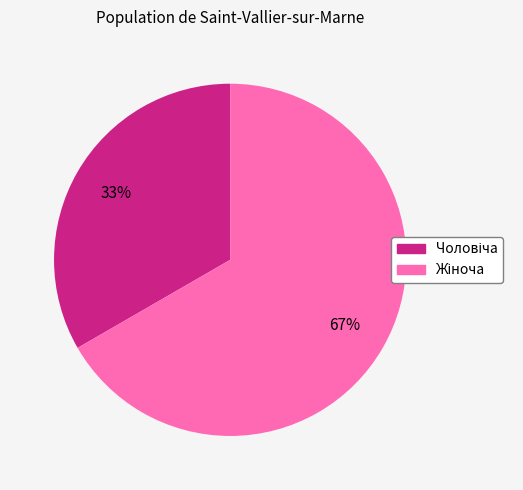

To the nearest percent, what is the average slice percentage?

50%